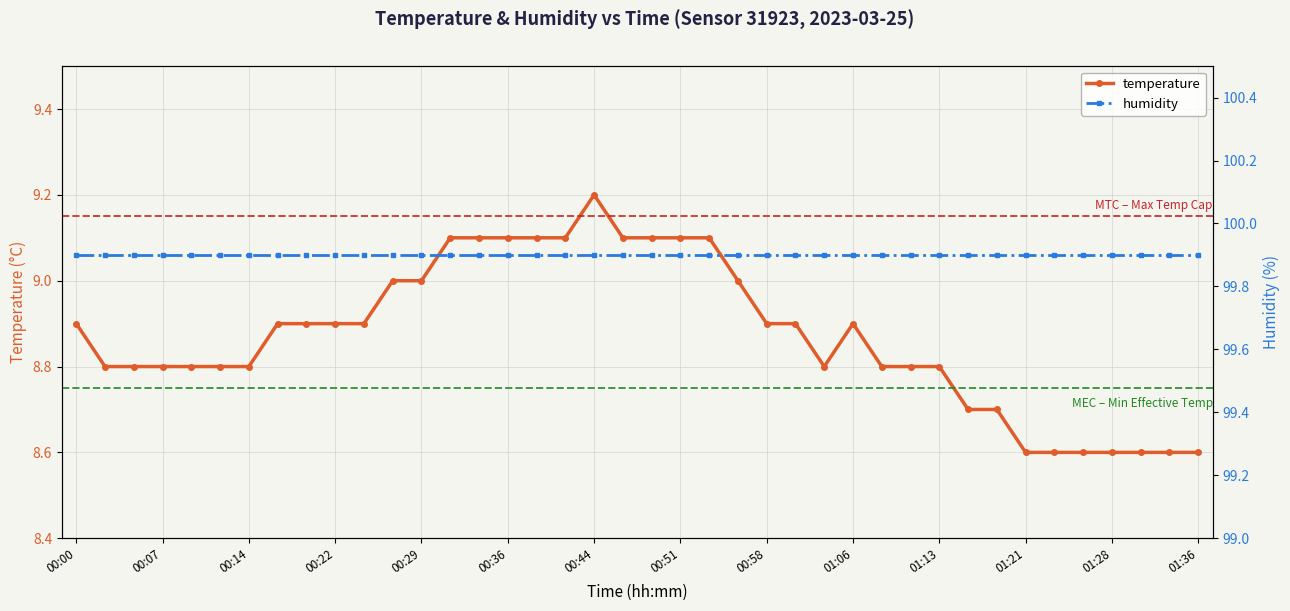

What is the highest value of the temperature series?

9.2